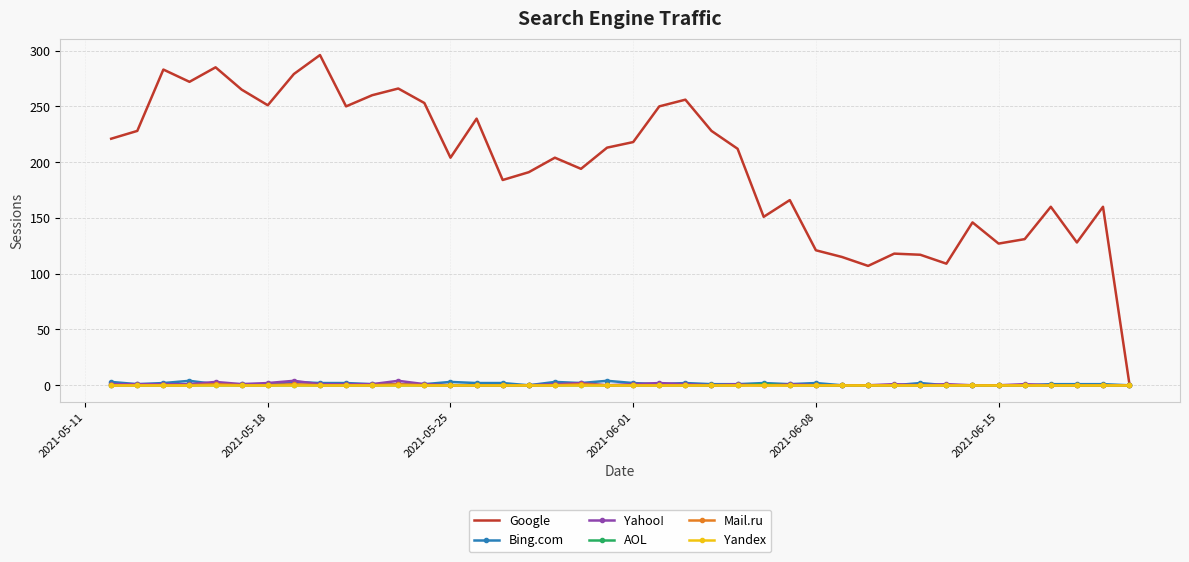

Which series has the largest total across all categories?

Google